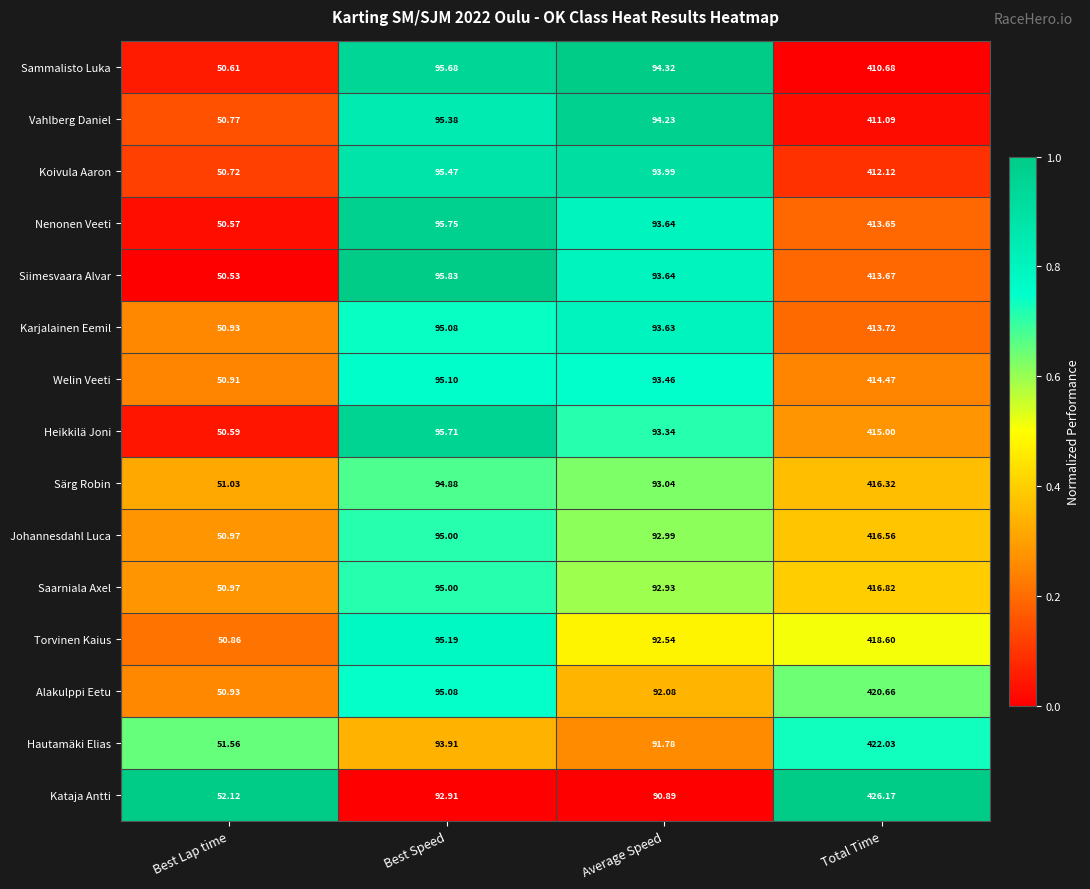

What is the difference between the highest and lowest values at Total Time?

15.5